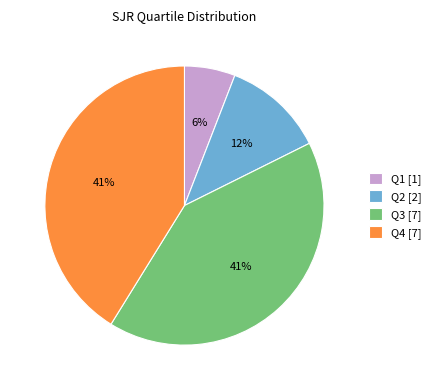

Do Q4 [7] and Q1 [1] together represent more than half of the pie?

No